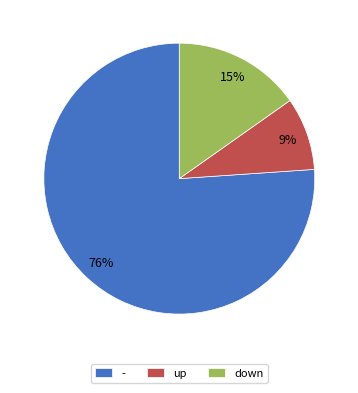

Which slice is the largest?

-